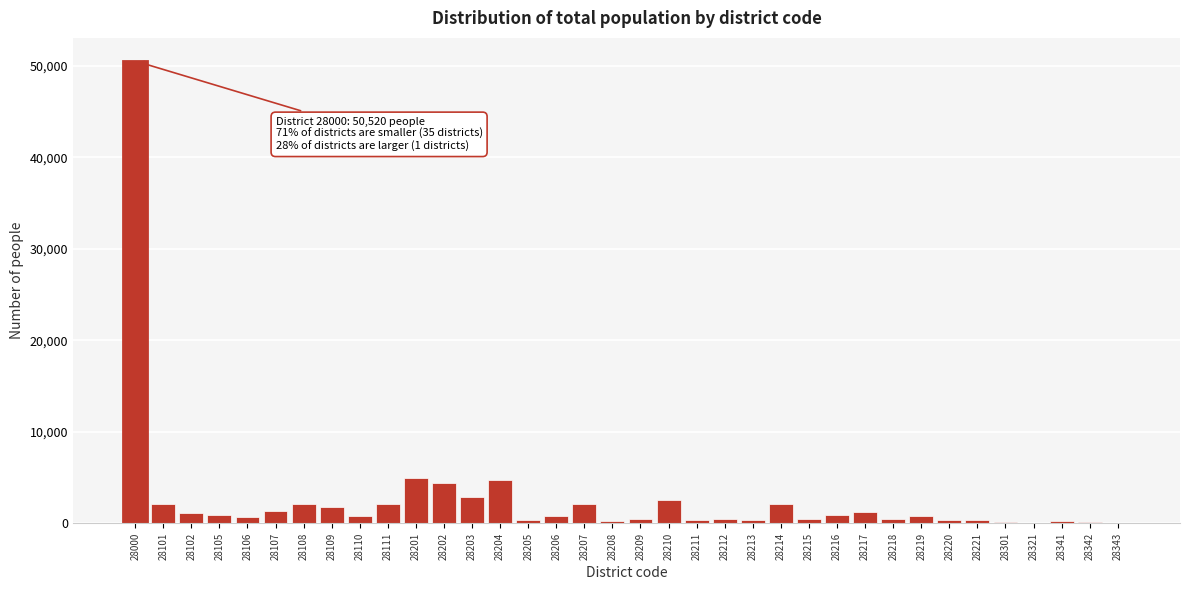

The chart shows a value of 475 at 28218. True or false?

True